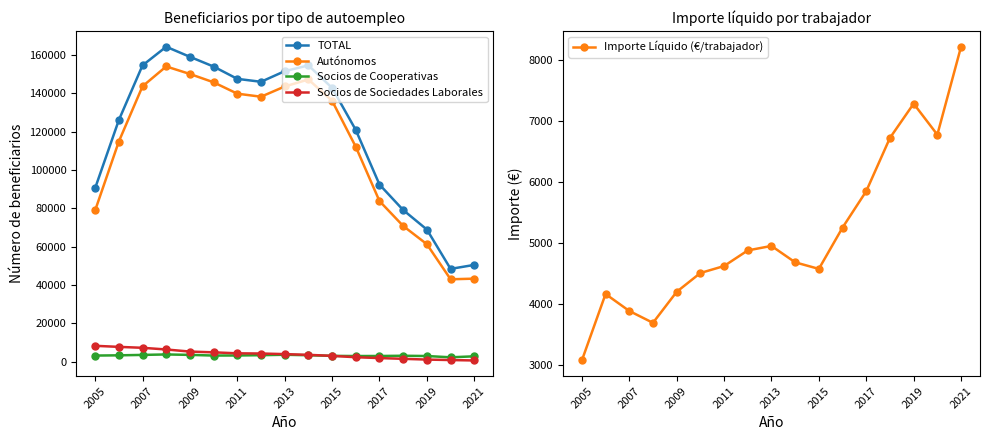

List the series in order of their peak value, highest first.

TOTAL, Autónomos, Socios de Sociedades Laborales, Importe Líquido (€/trabajador), Socios de Cooperativas